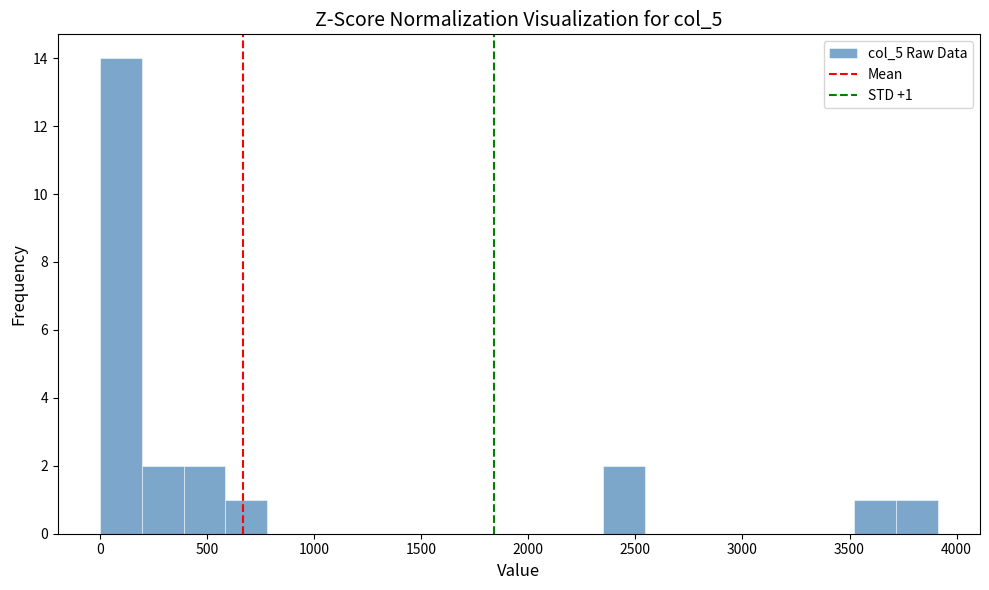

Read against the x-axis, roughly where is the centre of the tallest bar?

100